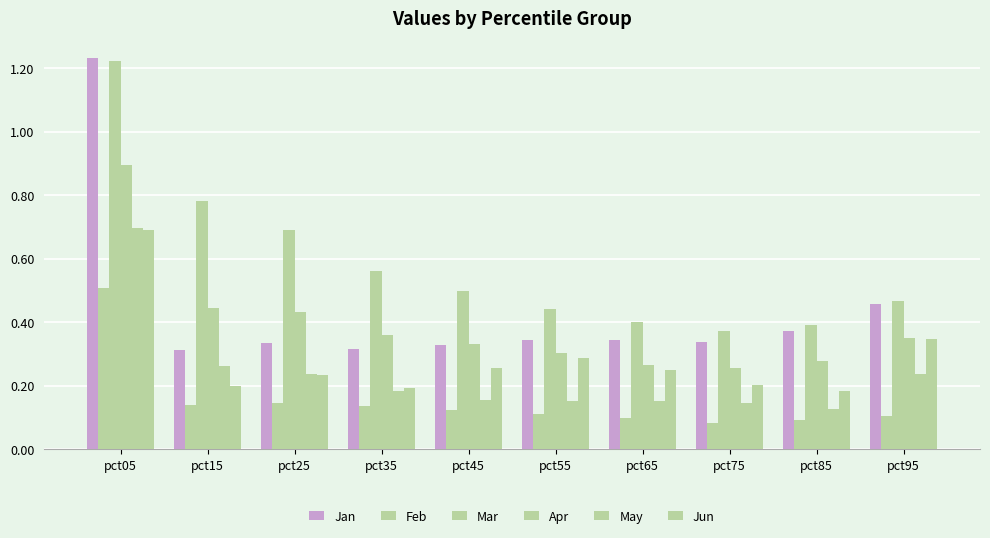

The value of Mar at pct85 is 0.4. True or false?

True